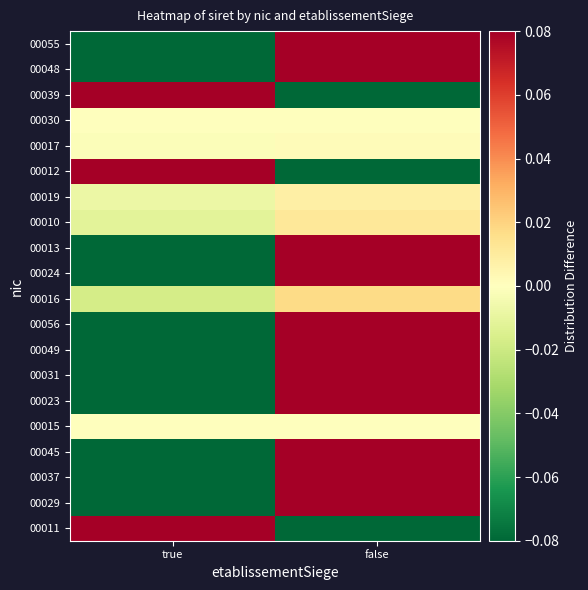

Reading right to left, what are all the values shown in this chart?

00011: false=-0.1	true=0.1
00029: false=0.1	true=-0.1
00037: false=0.1	true=-0.1
00045: false=0.1	true=-0.1
00015: false=0.0	true=-0.0
00023: false=0.1	true=-0.1
00031: false=0.1	true=-0.1
00049: false=0.1	true=-0.1
00056: false=0.1	true=-0.1
00016: false=0.0	true=-0.0
00024: false=0.1	true=-0.1
00013: false=0.1	true=-0.1
00010: false=0.0	true=-0.0
00019: false=0.0	true=-0.0
00012: false=-0.1	true=0.1
00017: false=0.0	true=-0.0
00030: false=-0.0	true=0.0
00039: false=-0.1	true=0.1
00048: false=0.1	true=-0.1
00055: false=0.1	true=-0.1